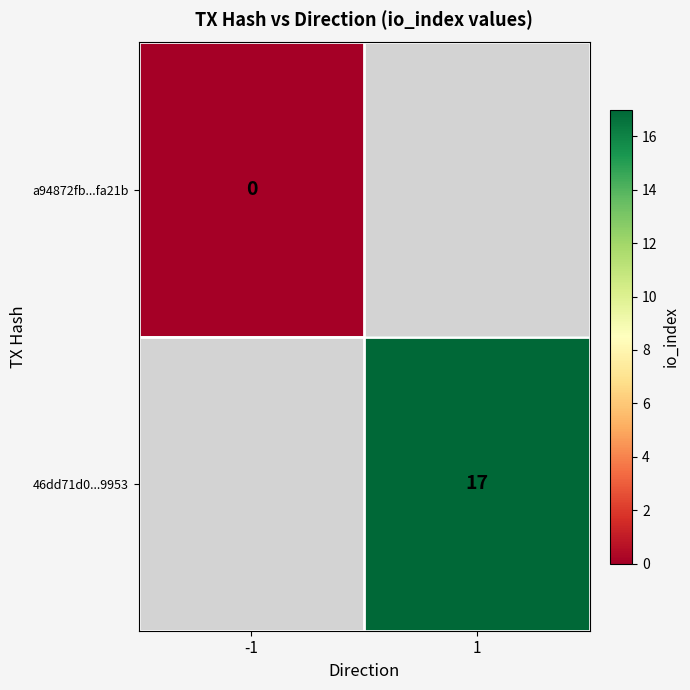

True or false: 46dd71d0...9953 has a value of 17 at 1.

True